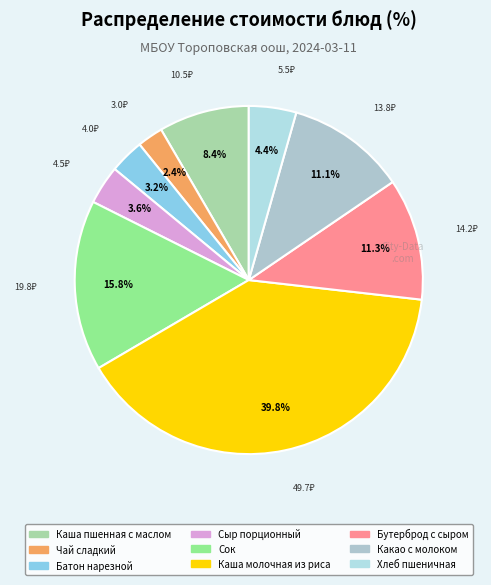

To the nearest percent, what is the average slice percentage?

11%